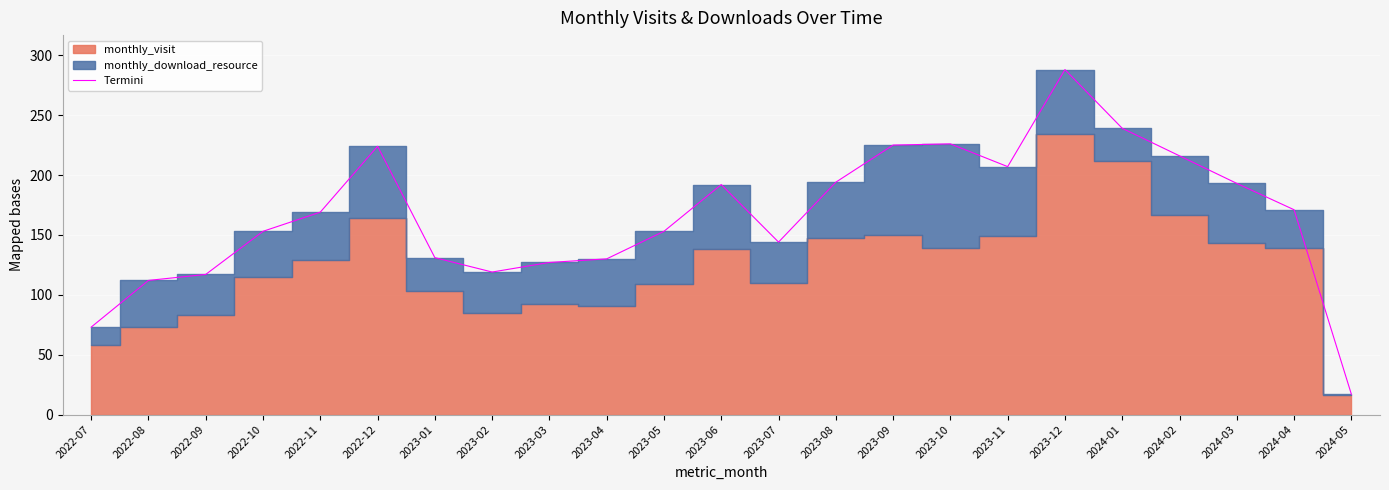

How many lines are shown in the chart?

1